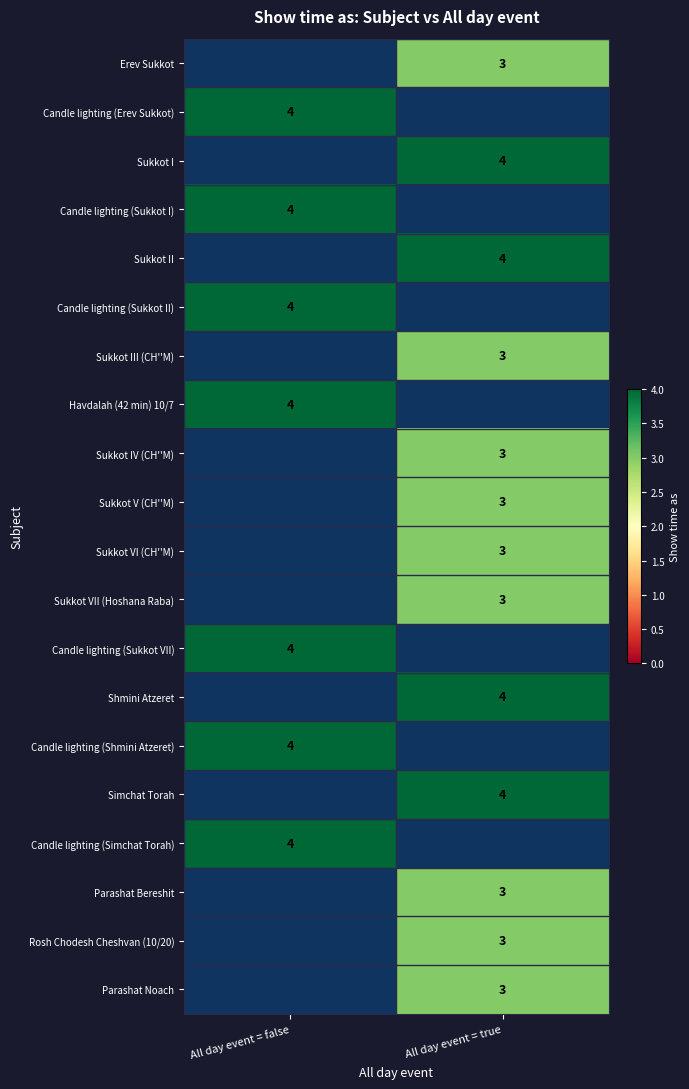

What is the greatest value displayed?

4.0